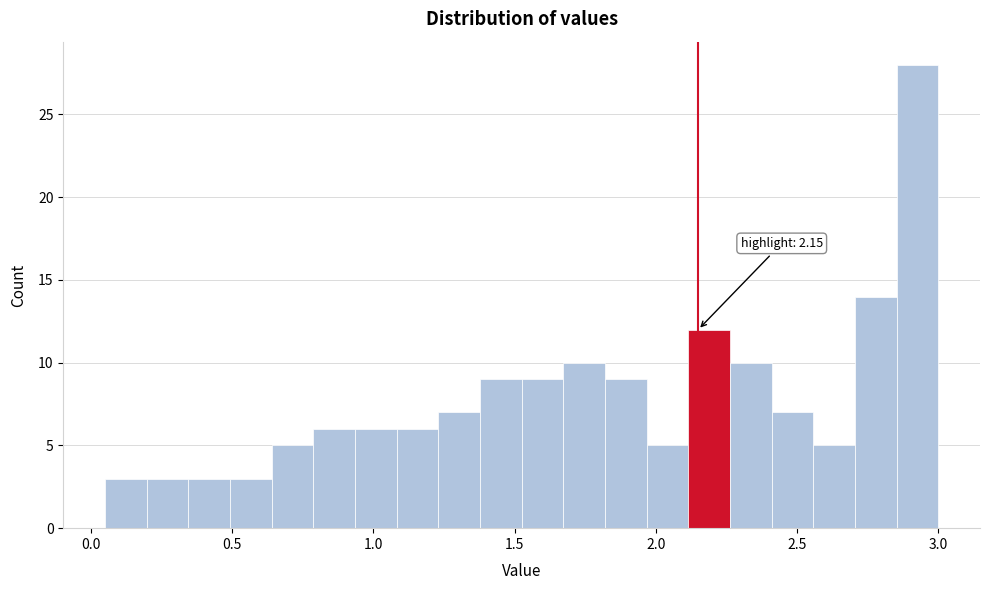

Around what value on the x-axis is the tallest bar? Give the approximate position of its centre, as read against the axis.

2.95